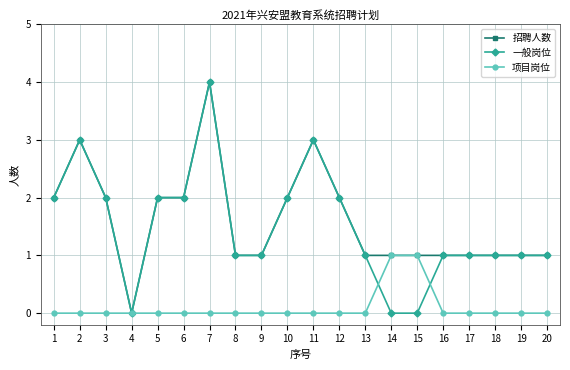

What is the spread (max minus min) of values at 5?

2